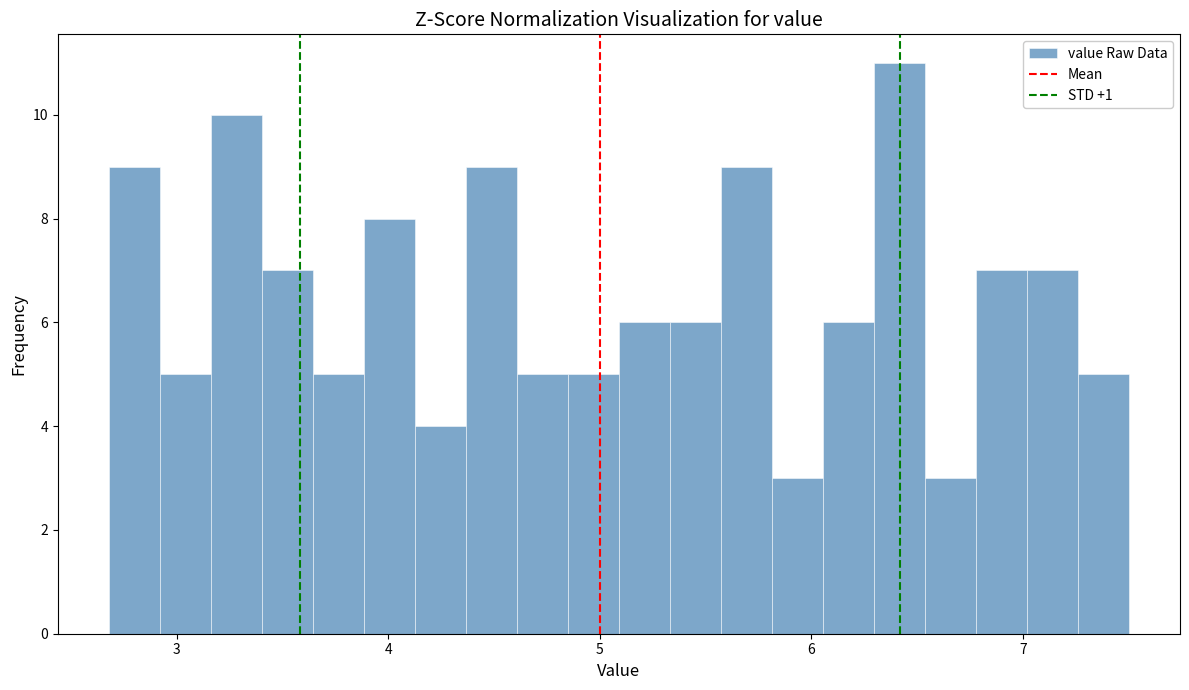

Read against the x-axis, roughly where is the centre of the tallest bar?

6.4